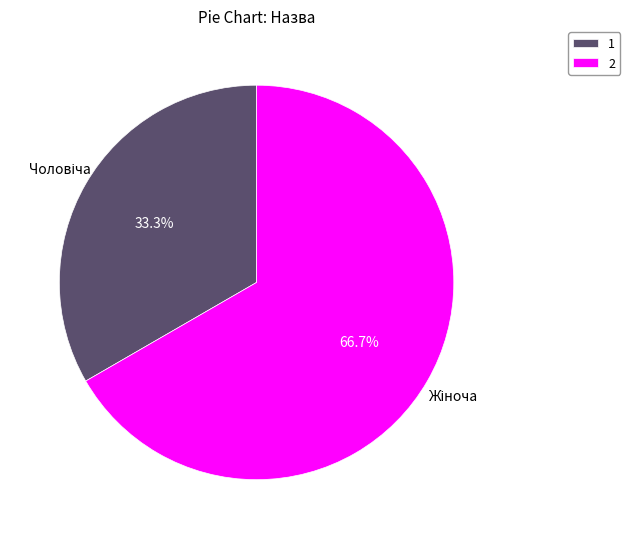

What is the majority slice?

2